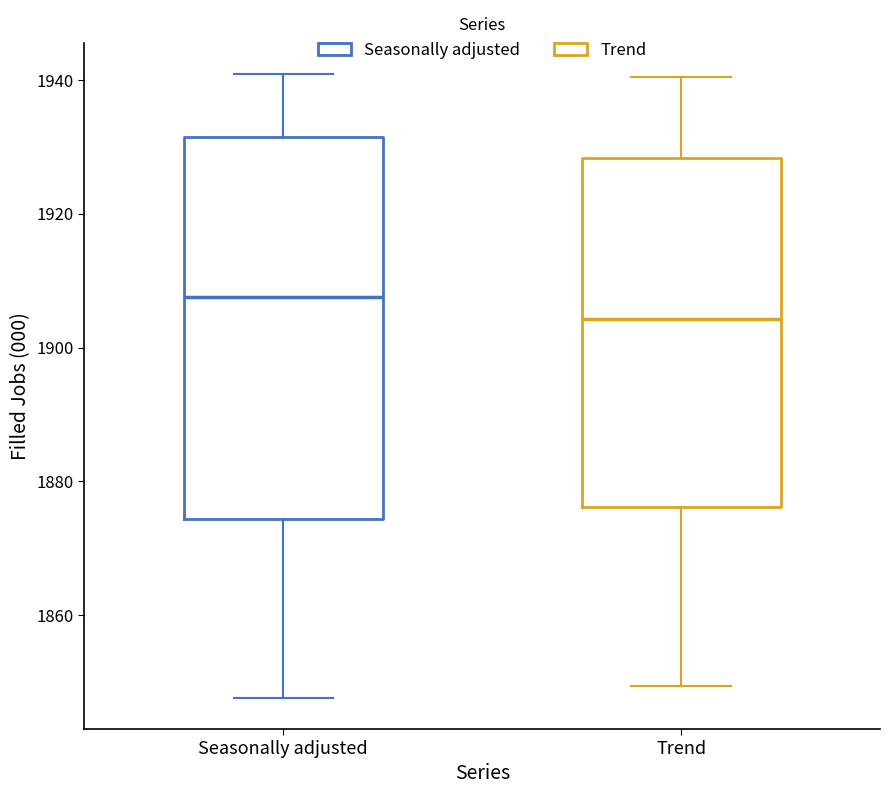

Comparing the boxes themselves (not the whiskers), which one is the tallest?

Seasonally adjusted